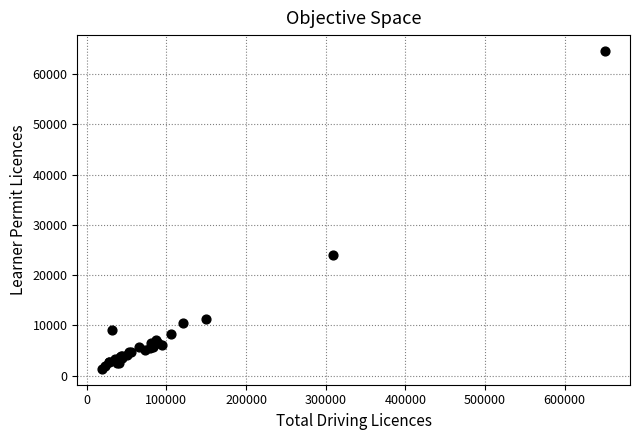

What Y value in the scatter plot is closest to 32989?

24077